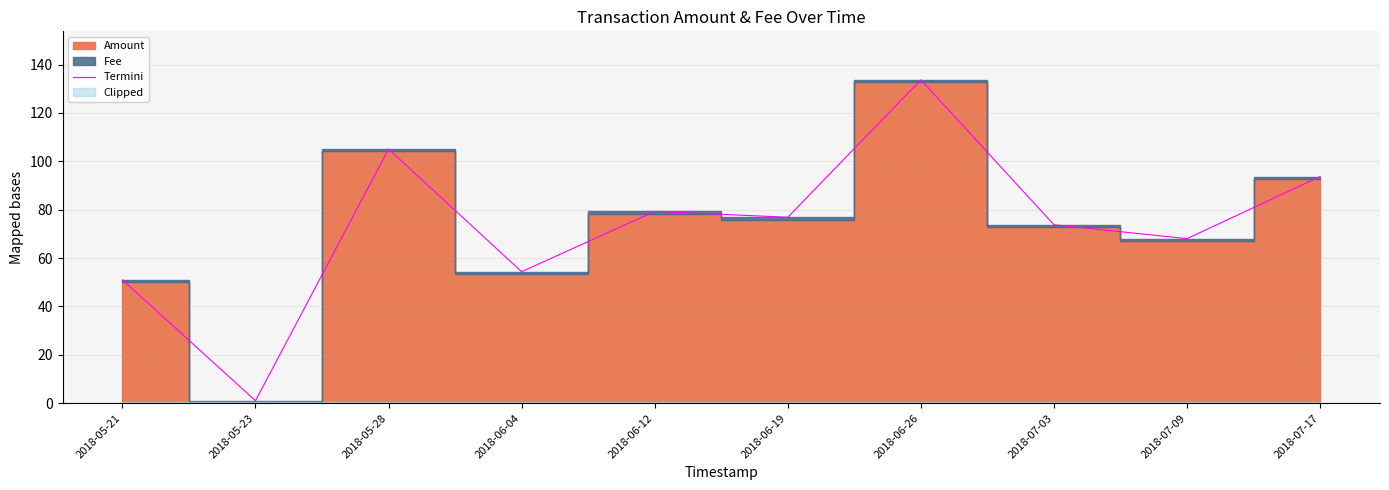

What is the change in value from 2018-05-21 to 2018-06-19?

+25.9